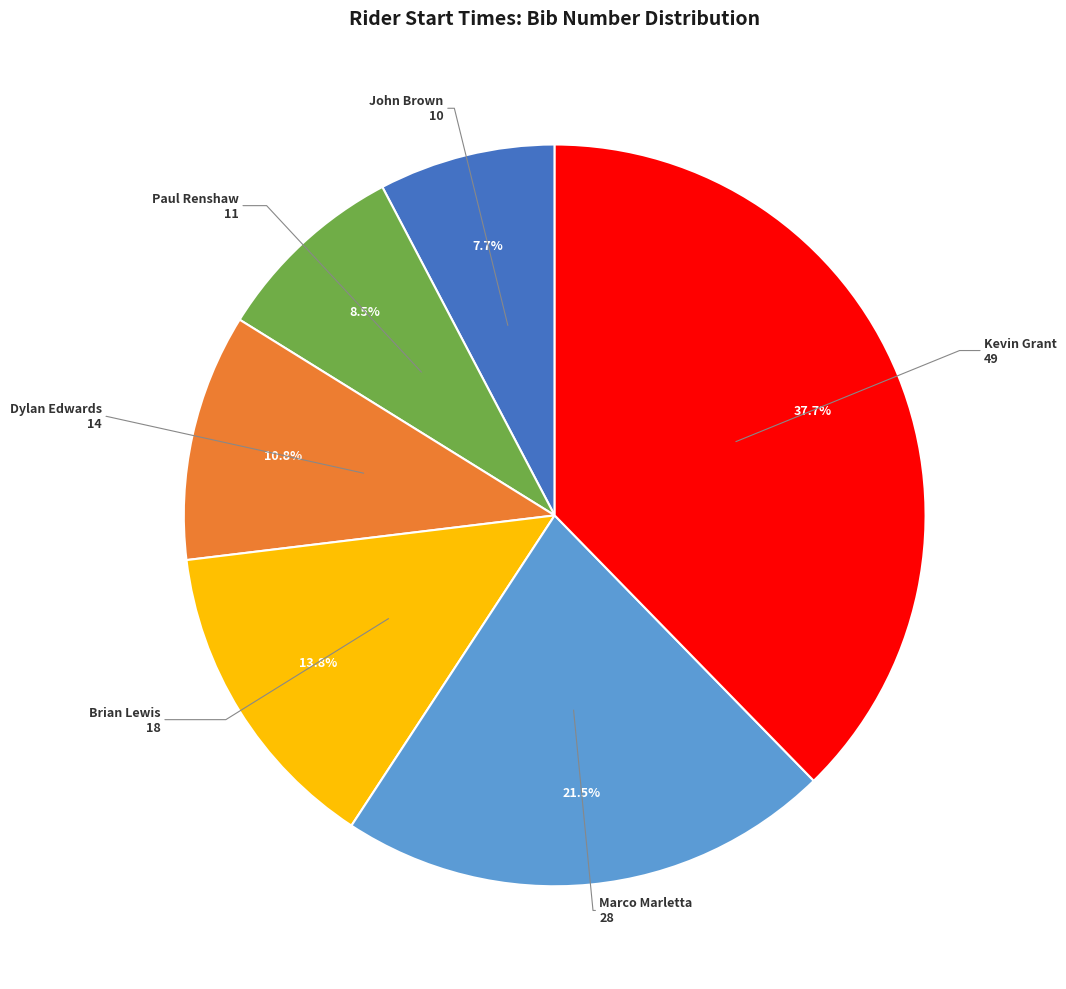

Is there a majority slice in this chart?

No